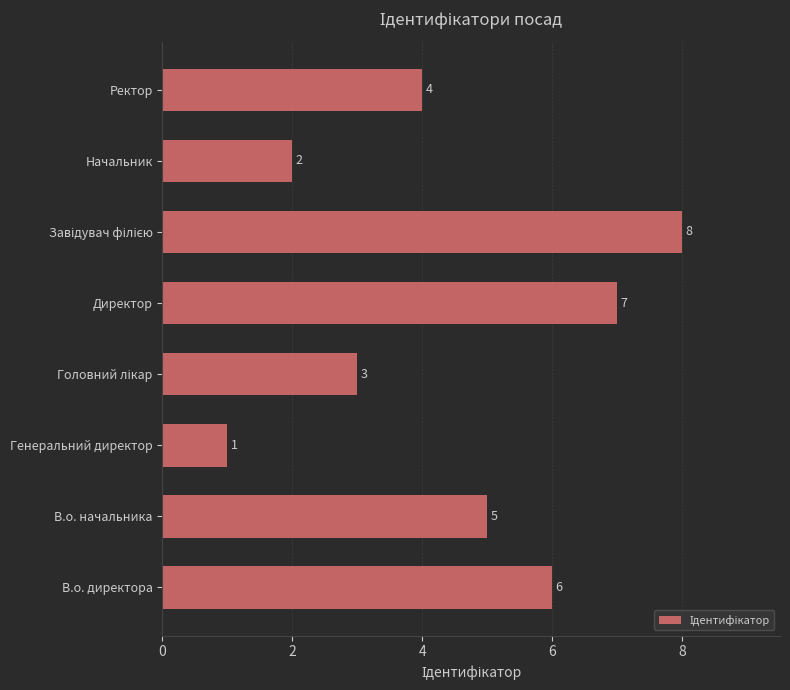

What is the minimum value shown in the chart?

1